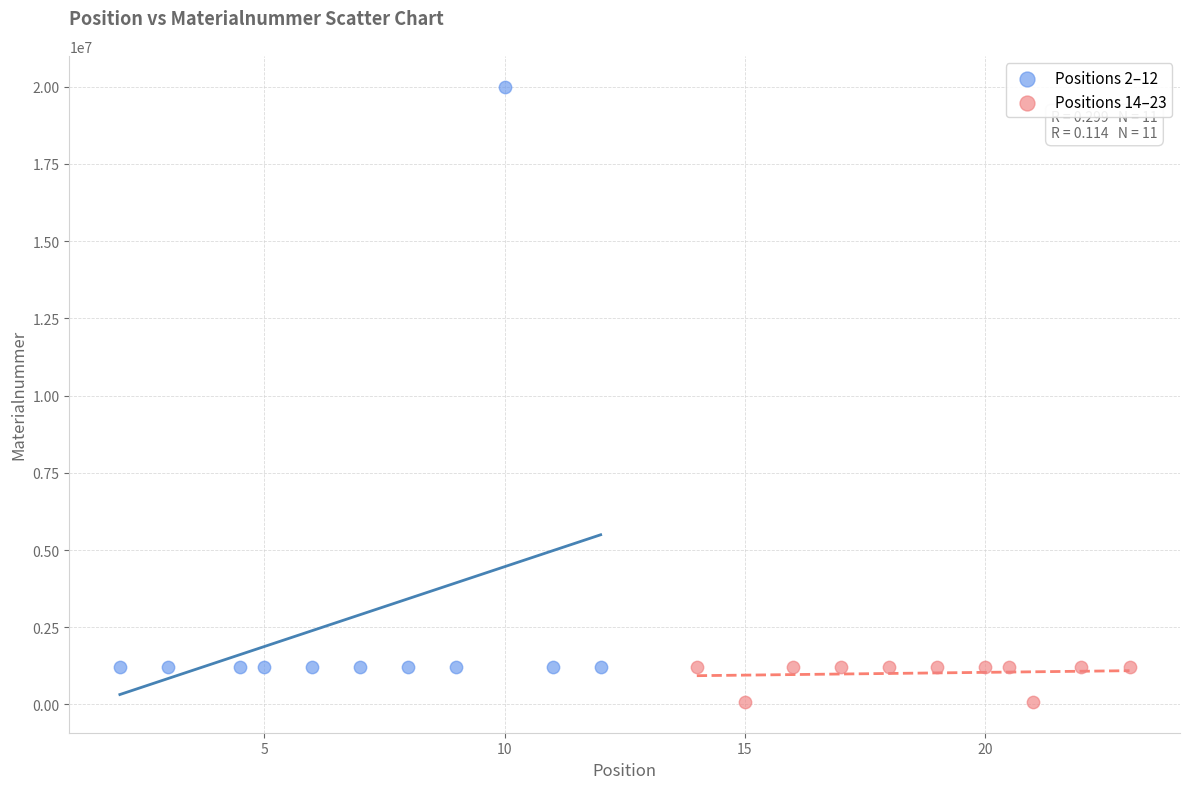

What are all the series names shown in the legend?

Positions 2–12, Positions 14–23